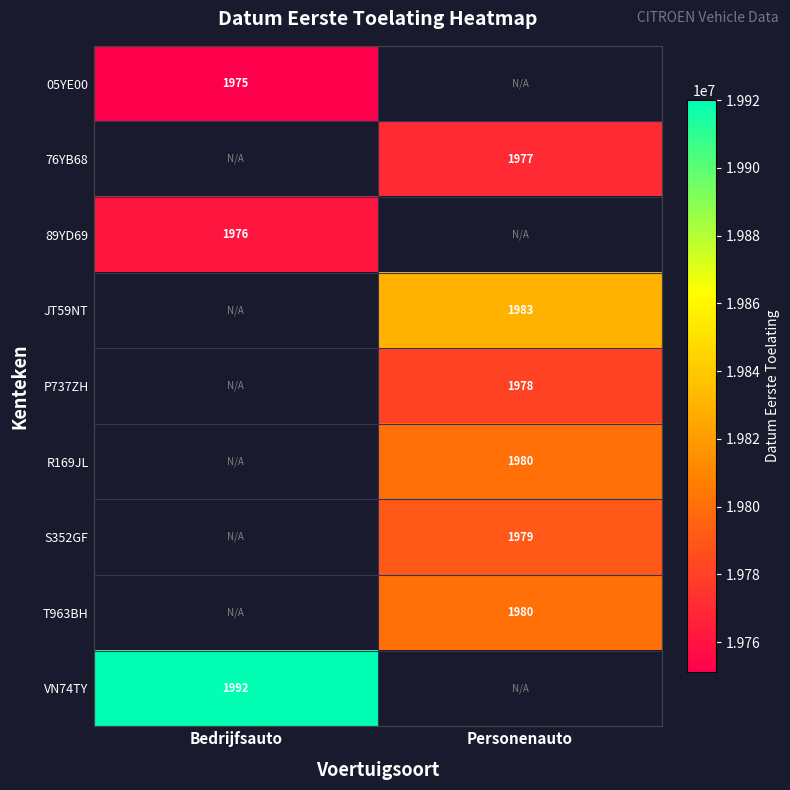

Is the value of S352GF at Personenauto greater than the value of P737ZH at Personenauto?

Yes